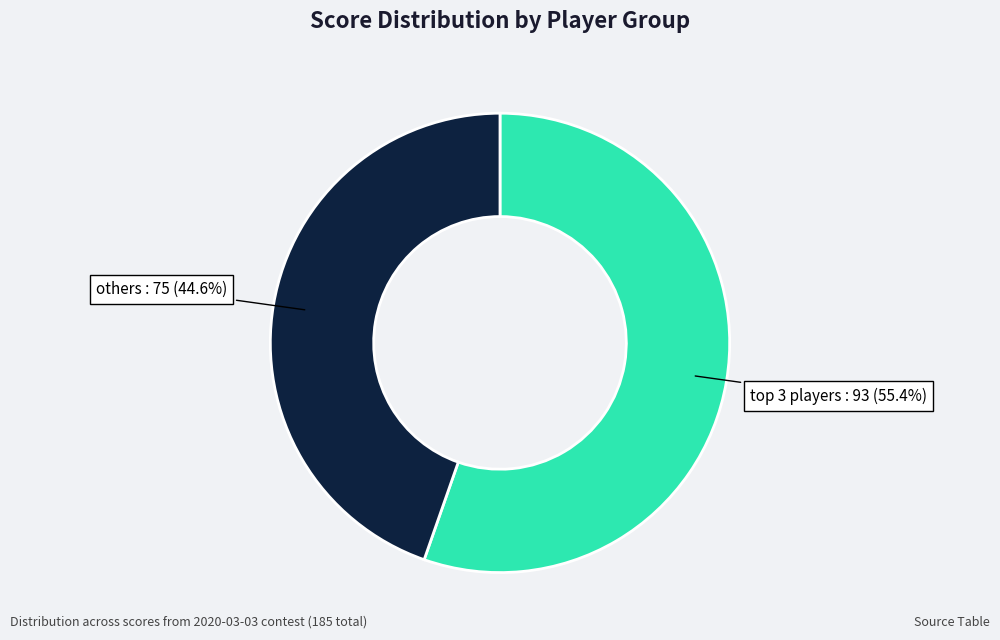

Which category has the biggest portion of the pie?

top 3 players